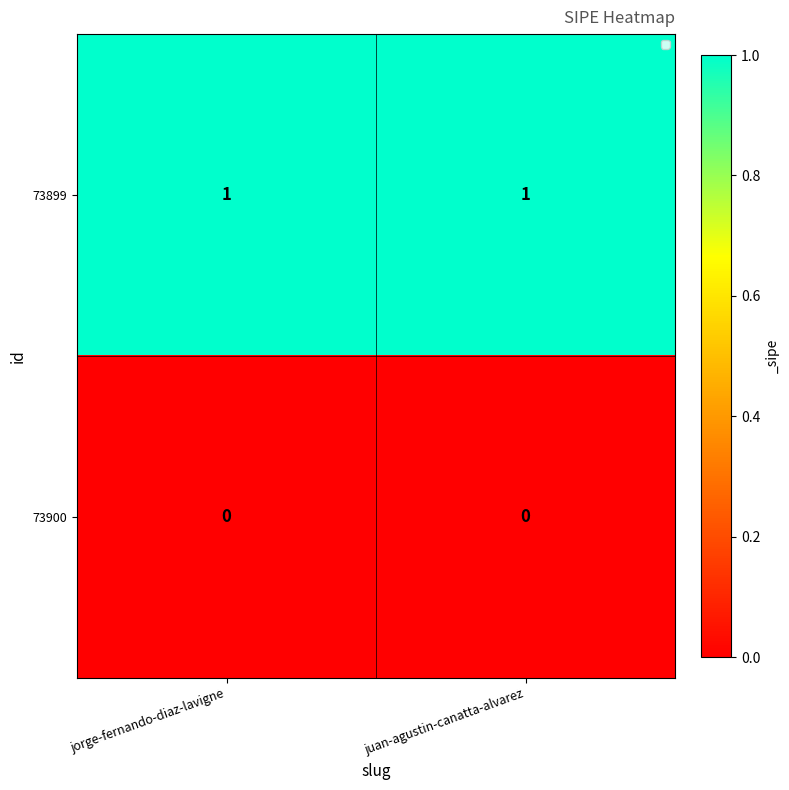

Rank the series by their average value, from highest to lowest.

73899, 73900